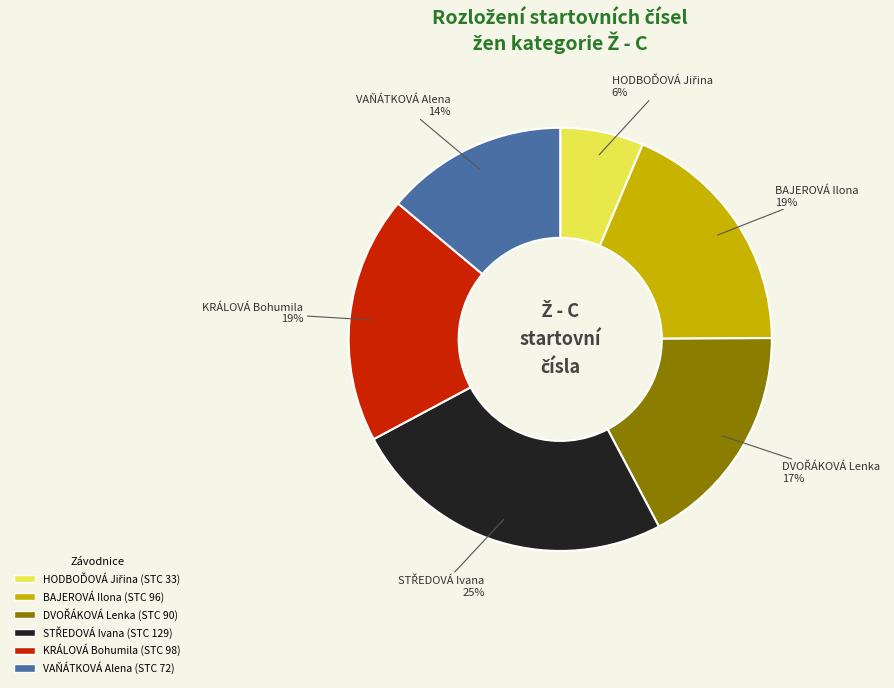

Is there any slice that represents more than half of the pie?

No